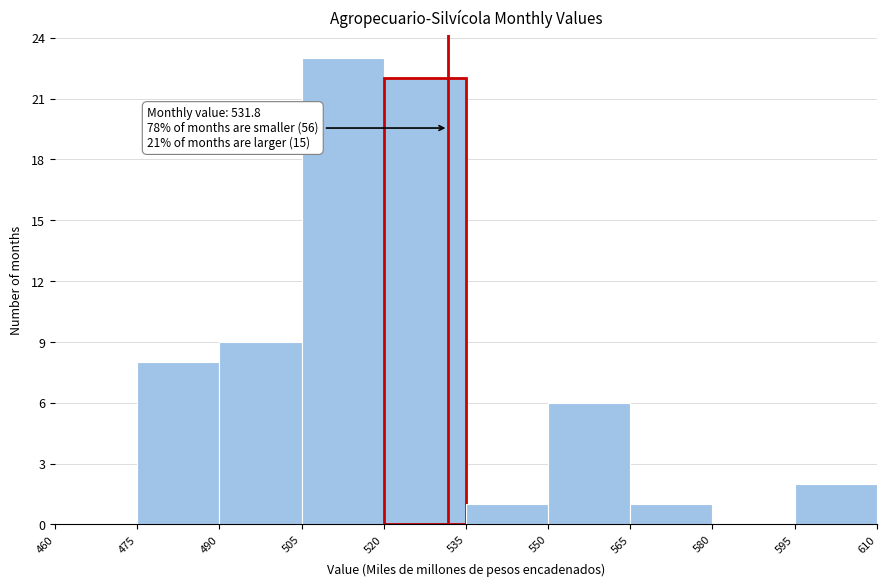

Which range on the x-axis has the tallest bar?

505 to 520